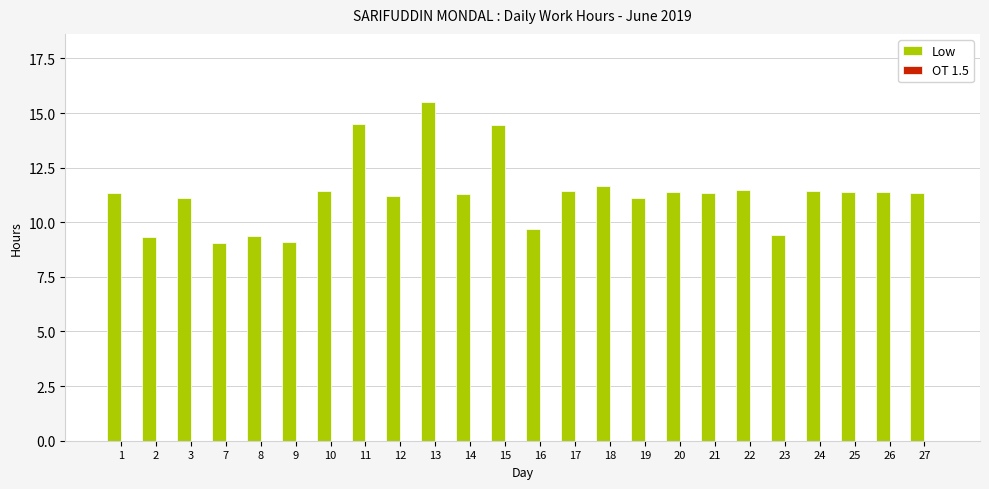

What is the value of the 17th bar from the left?

11.4